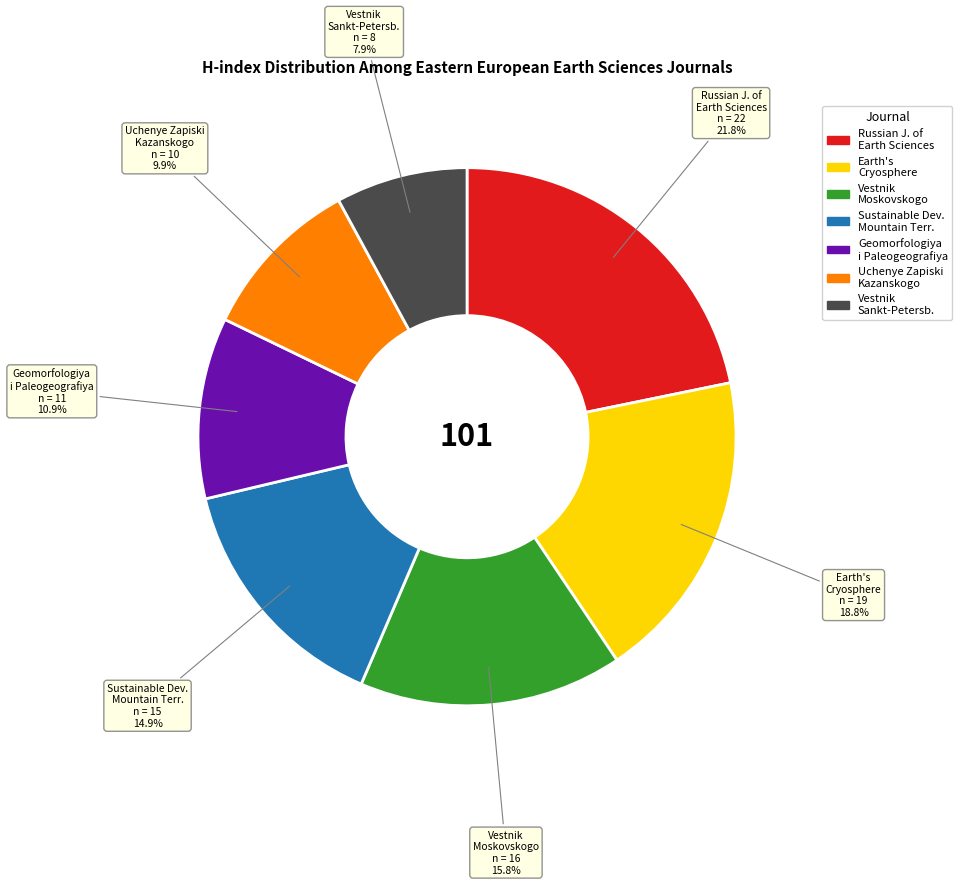

Count the number of slices in the pie.

7